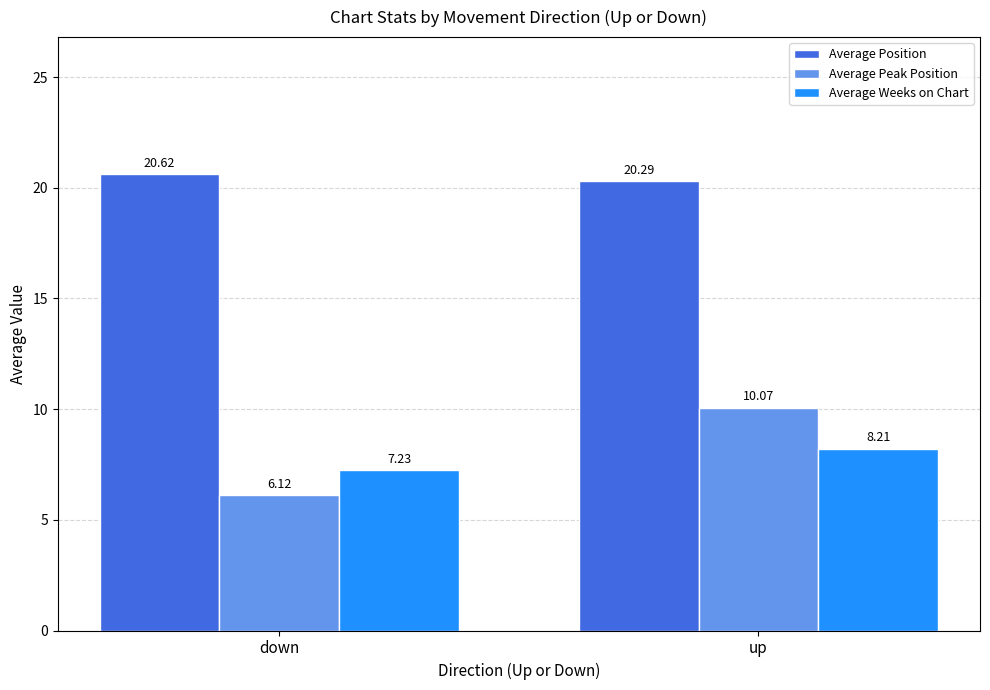

Rank the series by their maximum value, from highest to lowest.

Average Position, Average Peak Position, Average Weeks on Chart